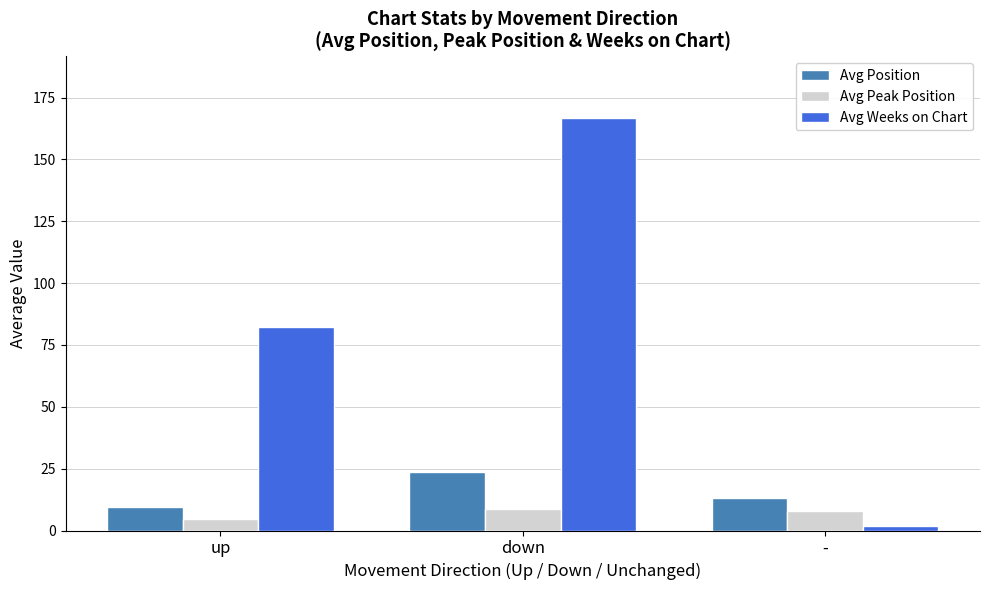

What is the minimum value shown in the chart?

1.8